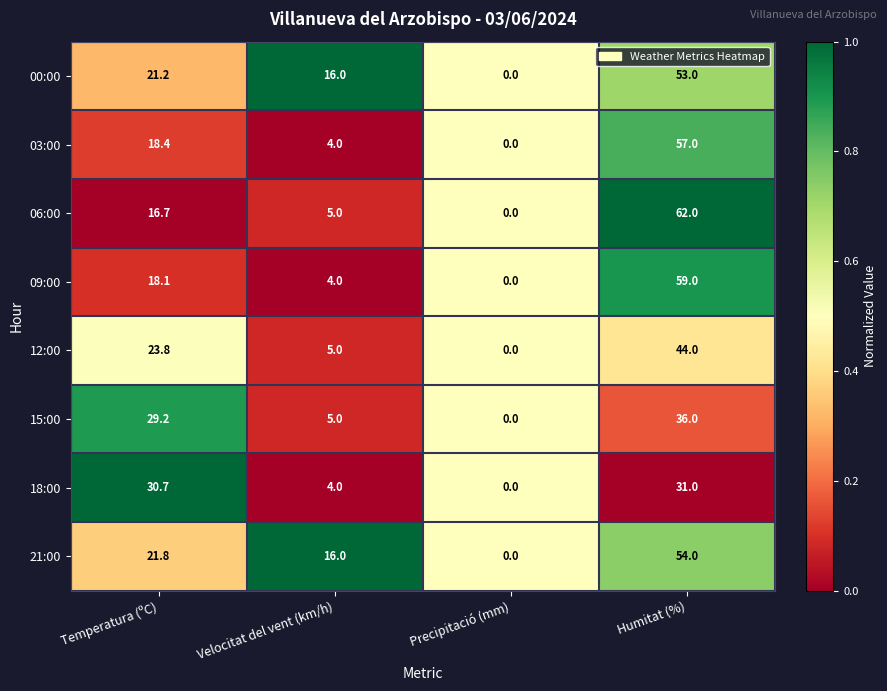

How many values in the 00:00 series are below 21?

2